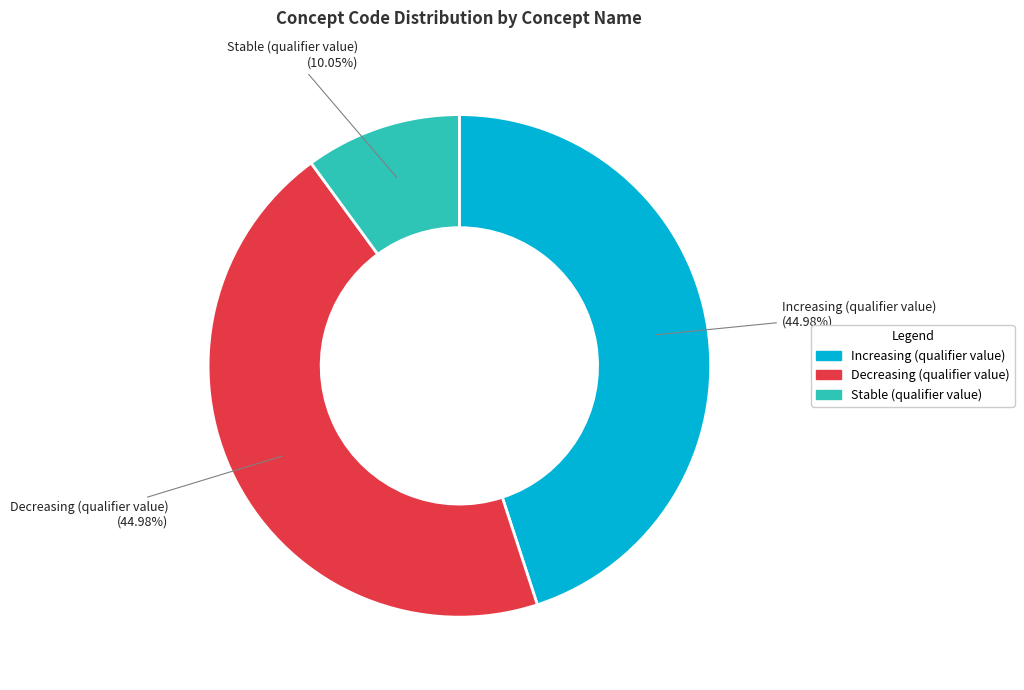

What is the smallest slice in the pie chart?

Stable (qualifier value)